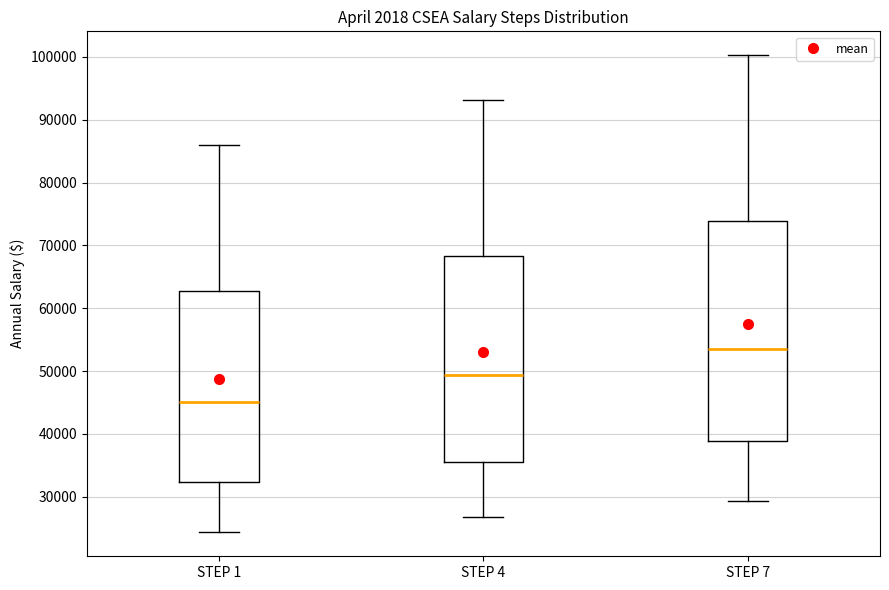

Reading left to right, read every box against the y-axis: the position of its median line, the range the box covers, and the ends of its whiskers. The values are not printed on the chart, so give them approximately, as read against the axis.

STEP 1: median 45000, box 32000 to 63000, whiskers 24000 to 86000
STEP 4: median 49000, box 36000 to 68000, whiskers 27000 to 93000
STEP 7: median 54000, box 39000 to 74000, whiskers 29000 to 100000